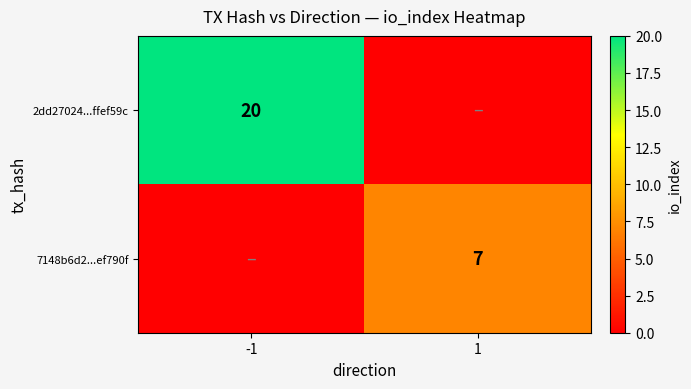

The 2dd27024...ffef59c series shows 20 at -1. True or false?

True